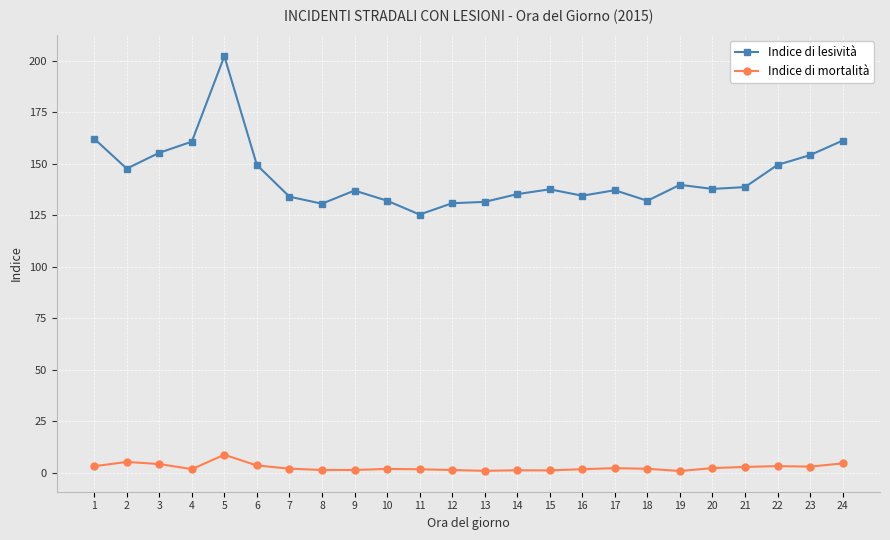

Is it true that Indice di lesività equals 31.5 at 2?

False